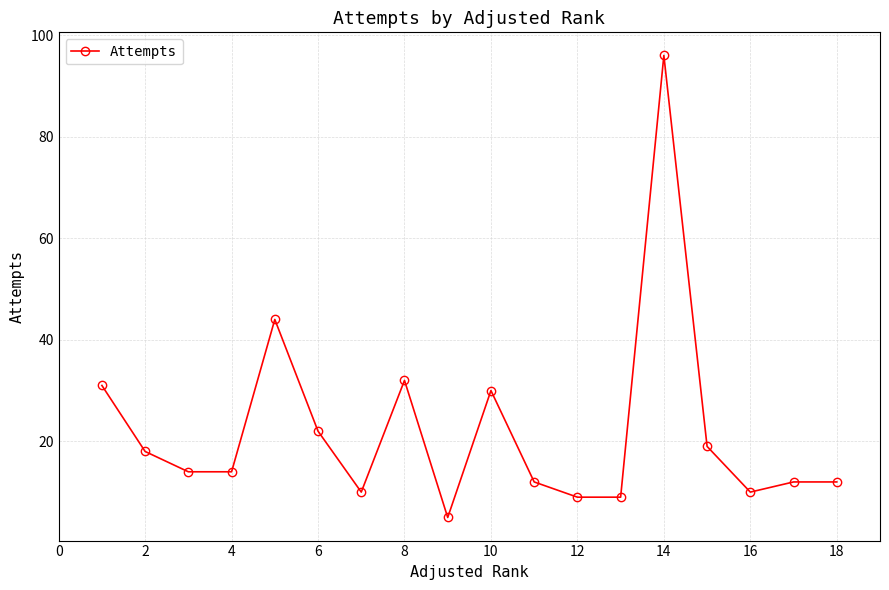

What is the value of the 5th point from the left?

44